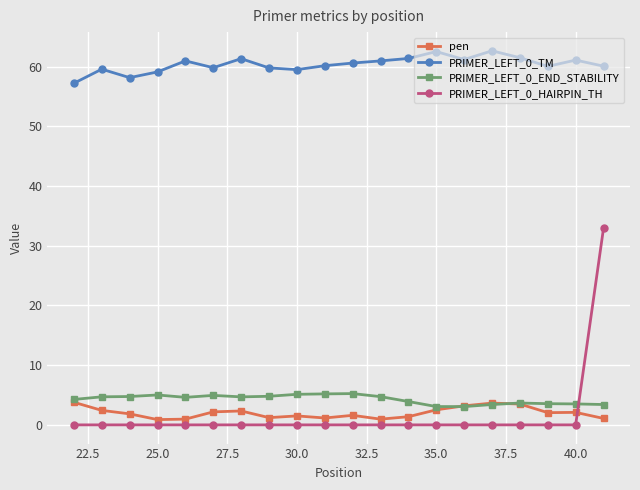

At how many categories does at least one series exceed 39?

20